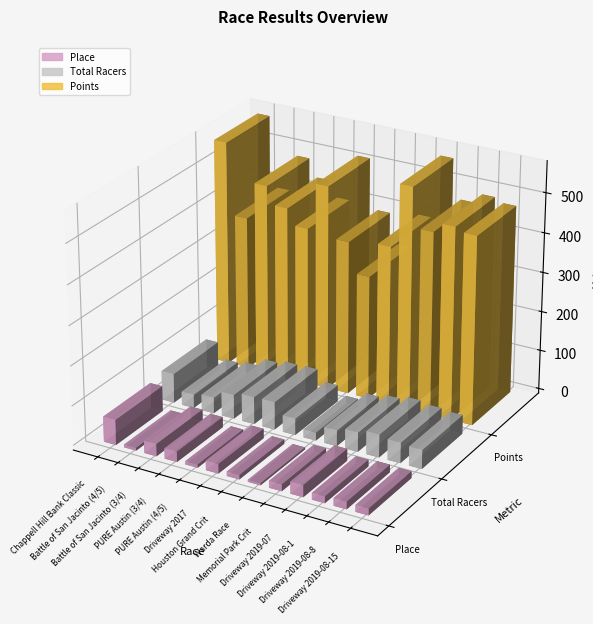

What is the value of the Place bar at the 5th from the left?

8.0